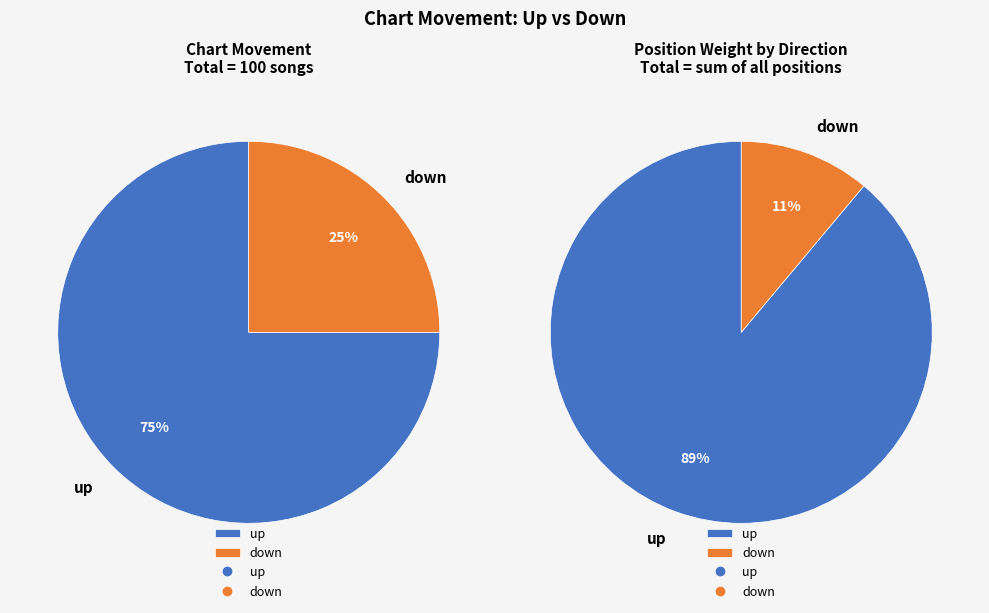

Which category has the smallest portion of the pie?

down